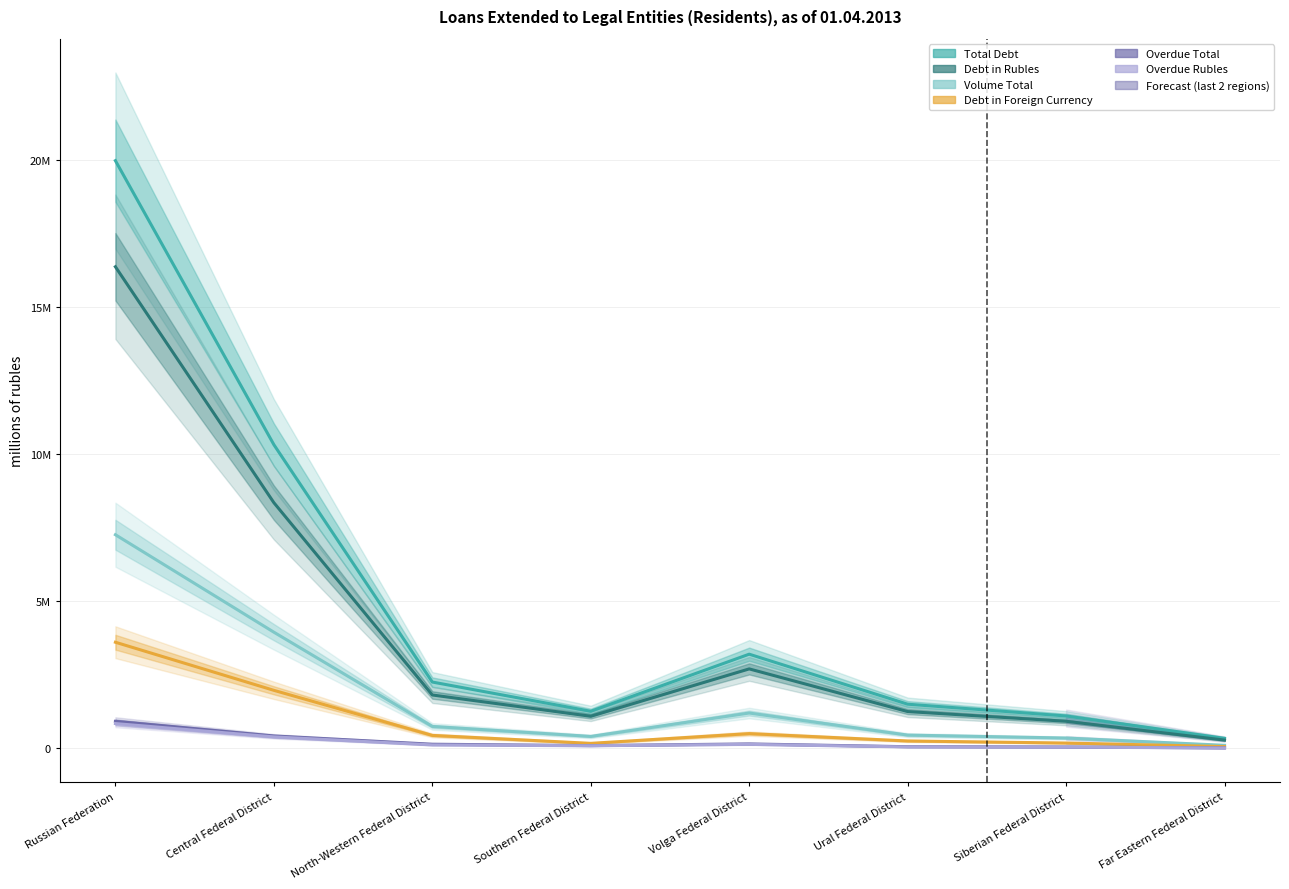

How many categories are shown in the chart?

8